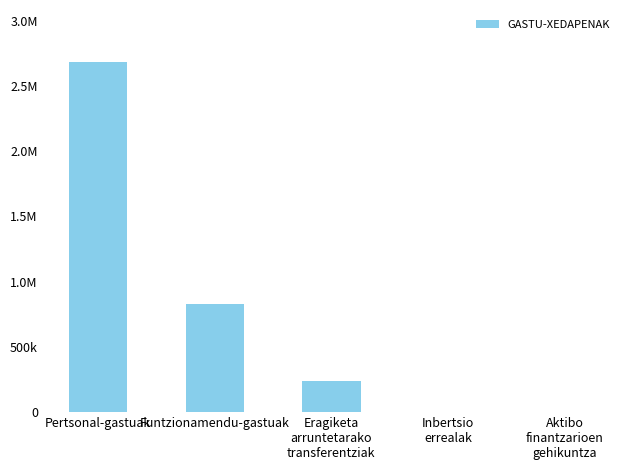

How many values exceed 236311?

2